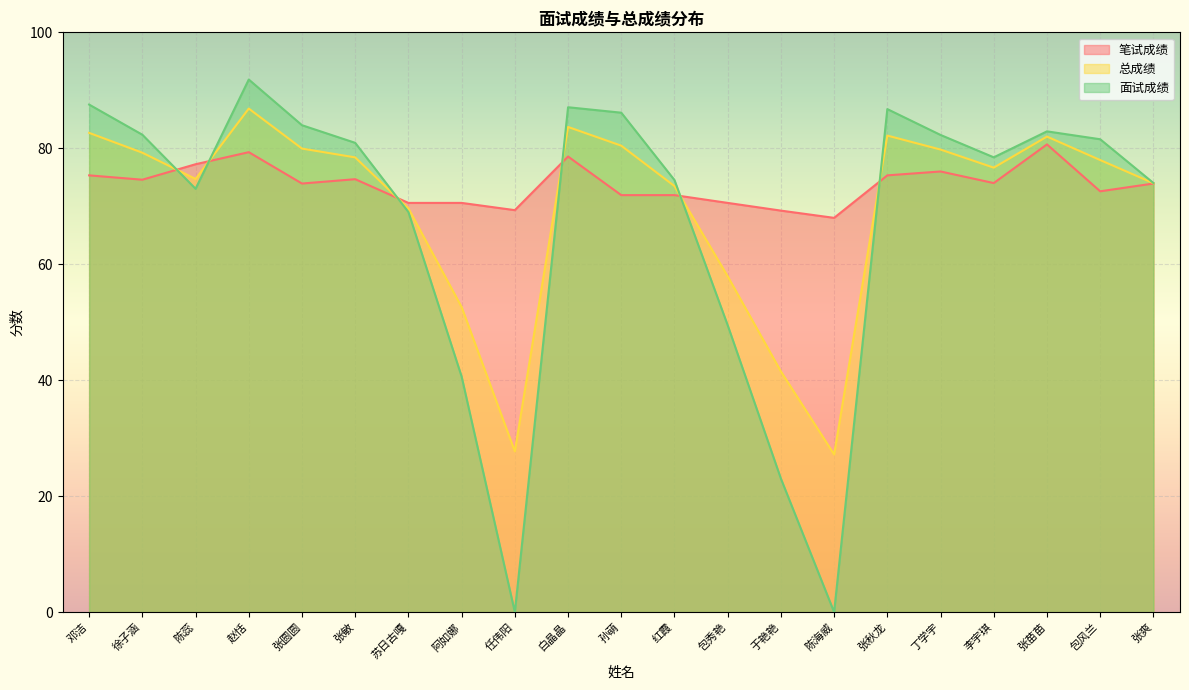

How many values in the 总成绩 series are below 77?

10